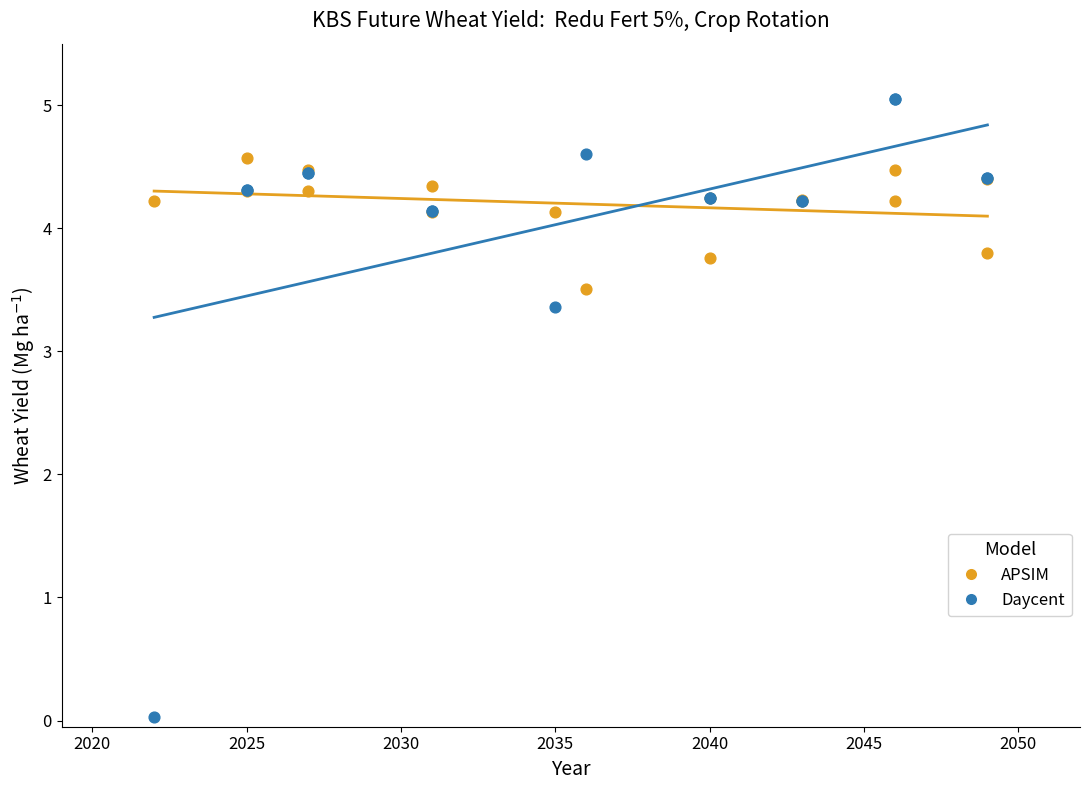

Which series has the largest Y range (max minus min)?

Daycent